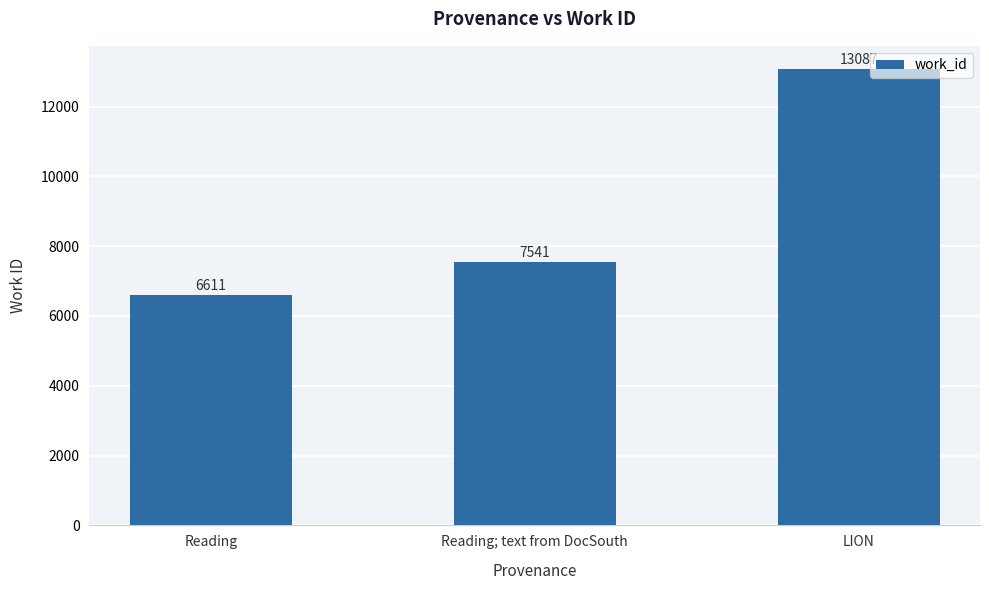

The value at Reading; text from DocSouth is 13395. True or false?

False